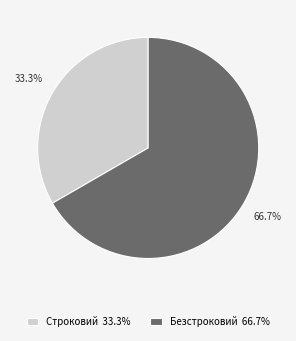

The Безстроковий slice represents 74% of the pie. True or false?

False